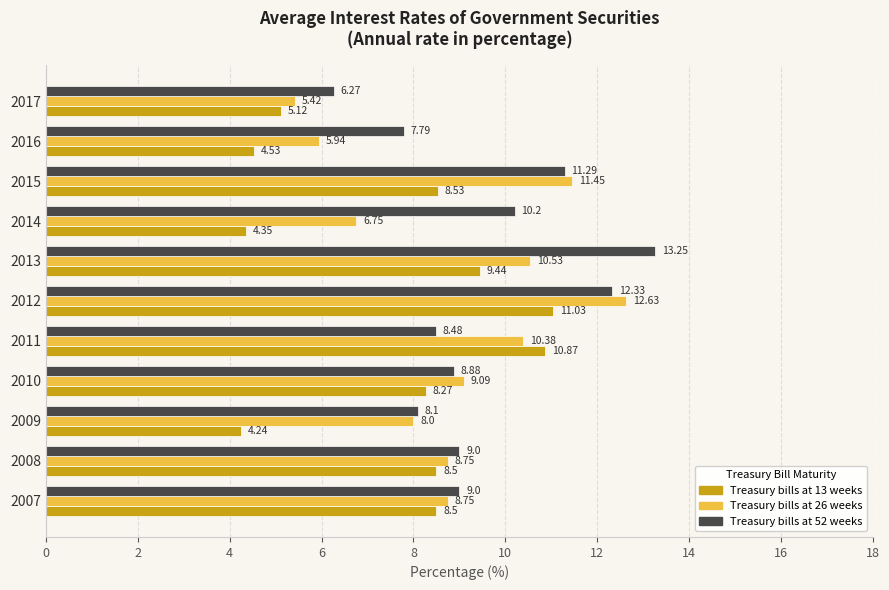

Which series changed the most between 2011 and 2012?

Treasury bills at 52 weeks